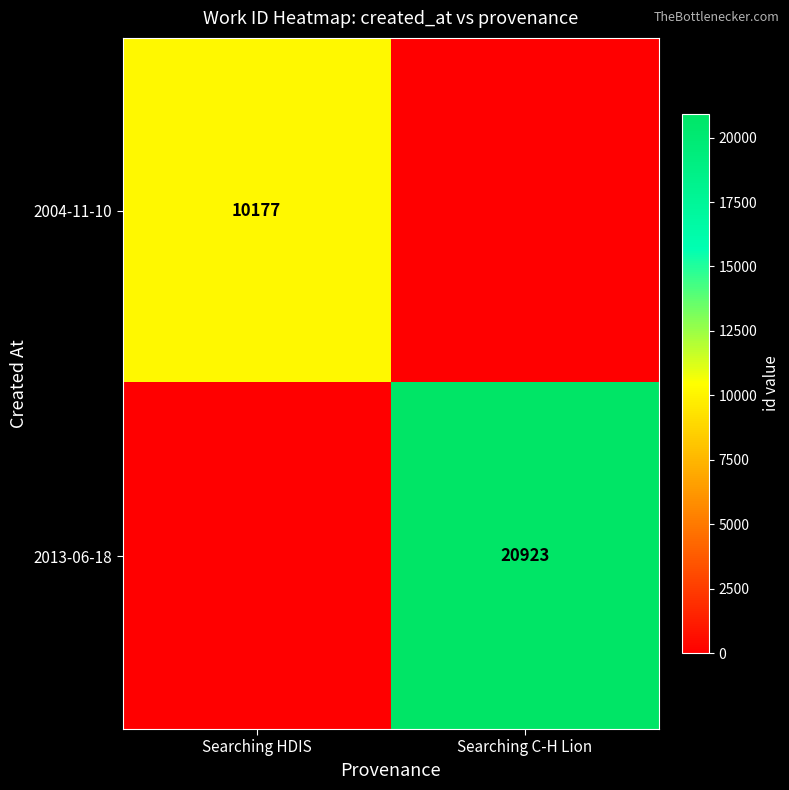

What is the total value across all series at Searching C-H Lion?

20923